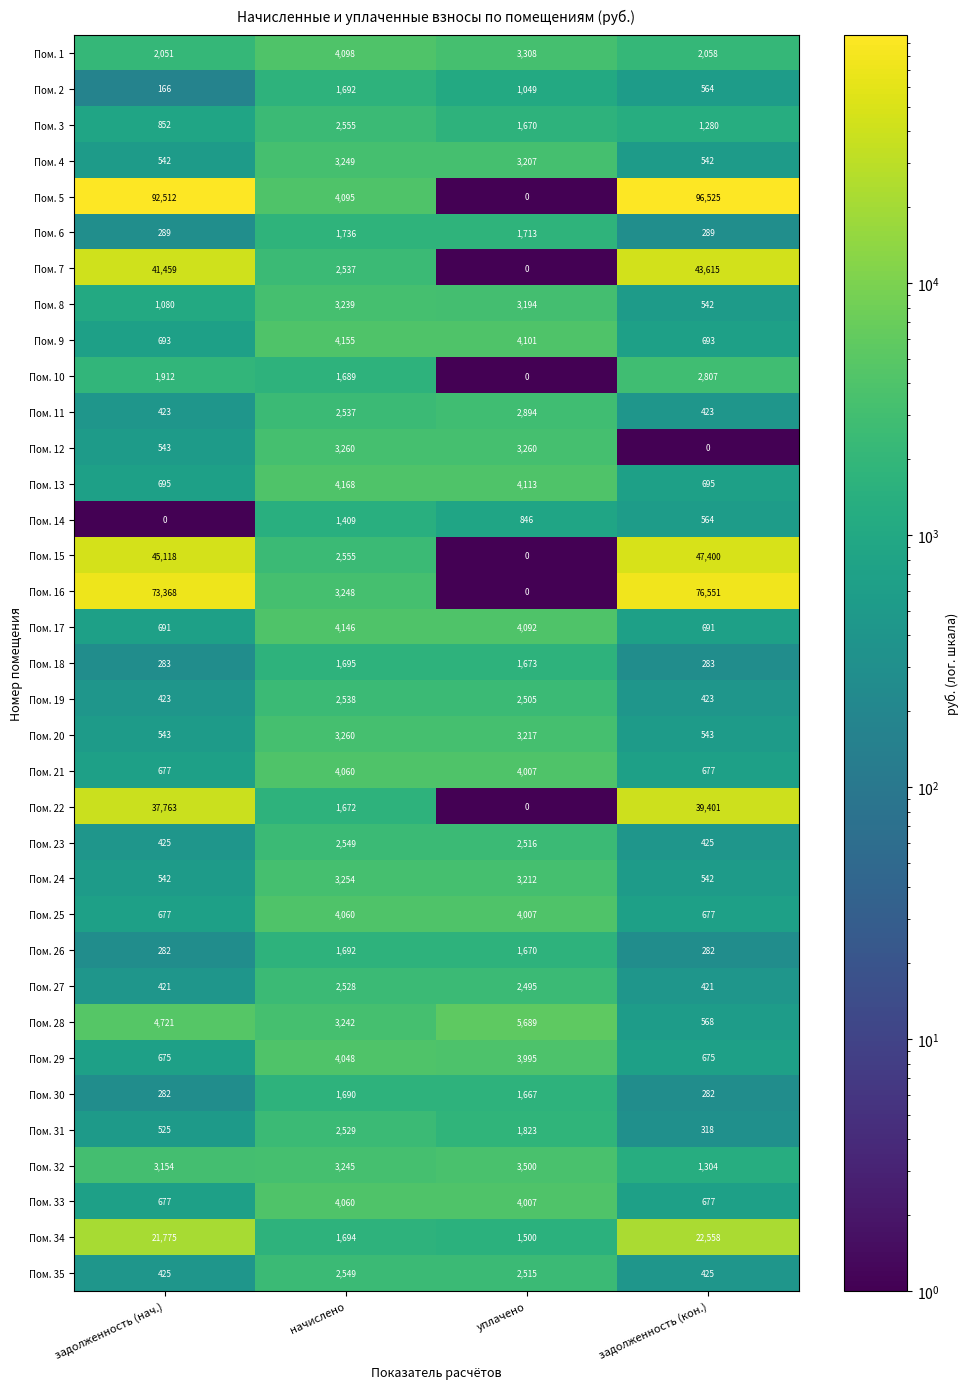

At which label does Пом. 17 first exceed 4092?

начислено